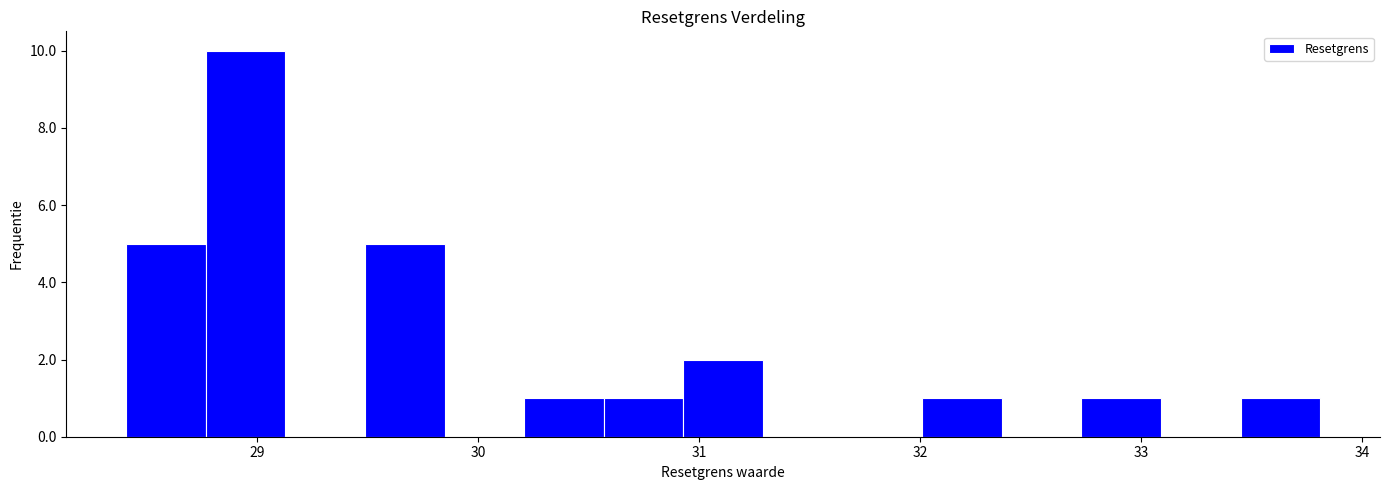

Read against the x-axis, roughly where is the centre of the tallest bar?

28.9